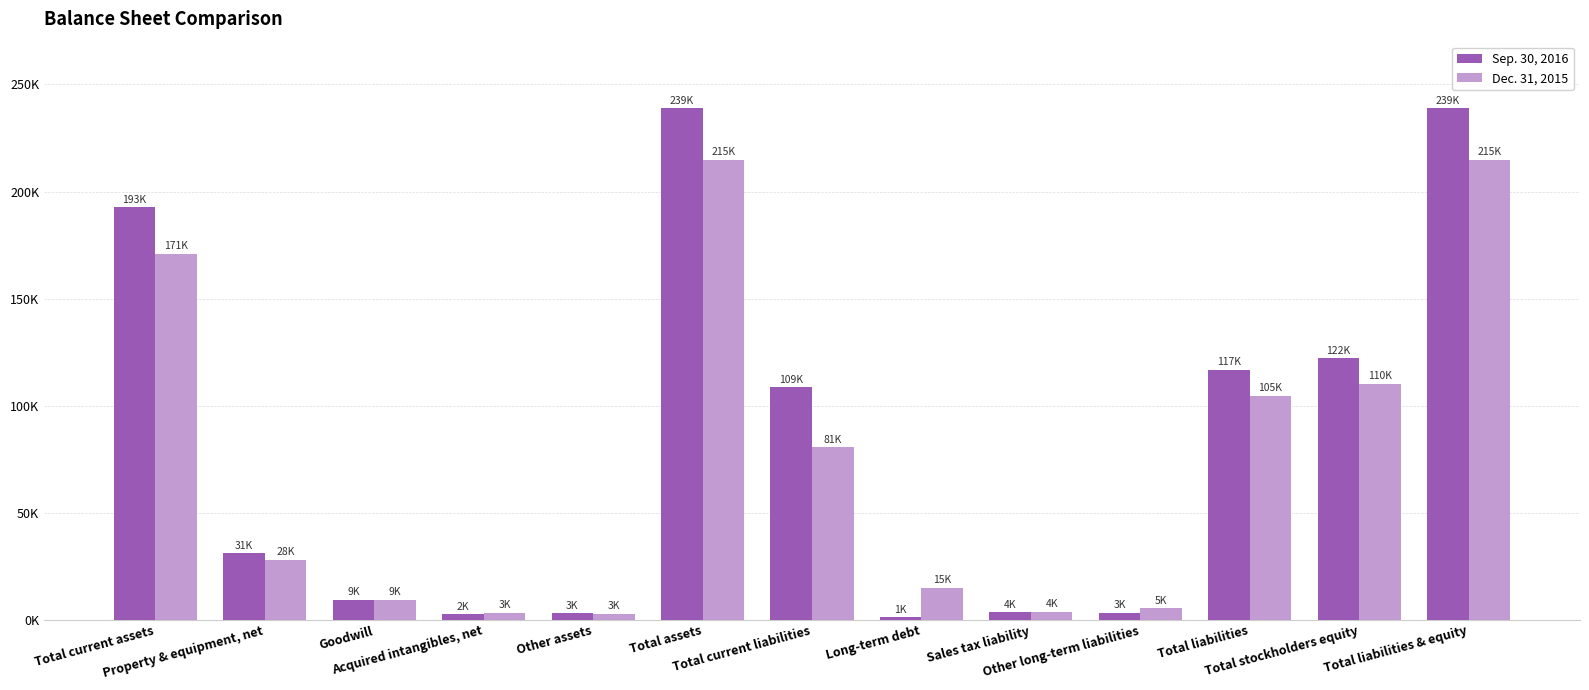

What are all the series names shown in the legend?

Sep. 30, 2016, Dec. 31, 2015